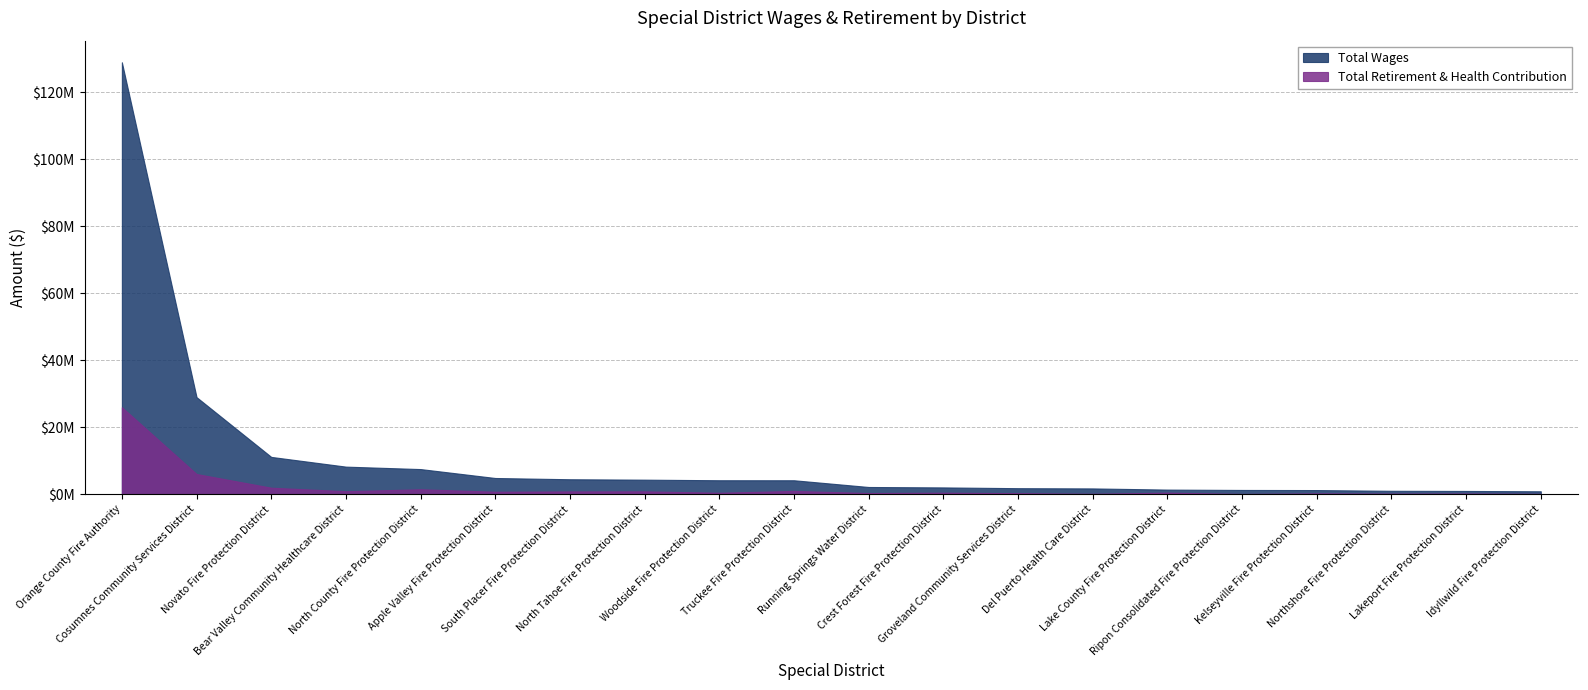

The Total Wages series shows 187666624 at Orange County Fire Authority. True or false?

False